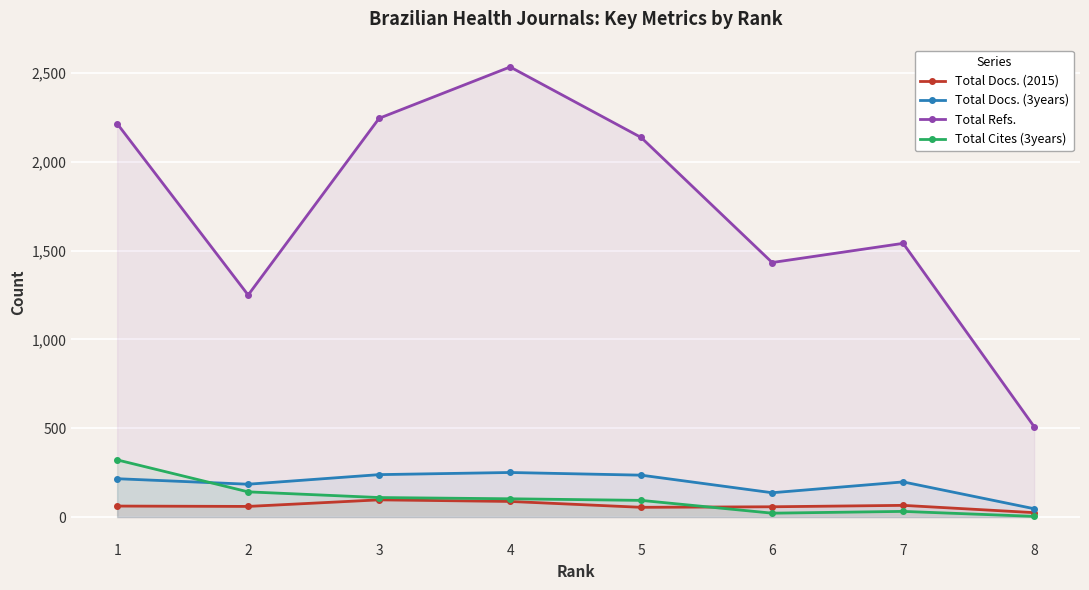

Rank the categories by Total Docs. (2015) value from lowest to highest.

8, 5, 6, 2, 1, 7, 4, 3